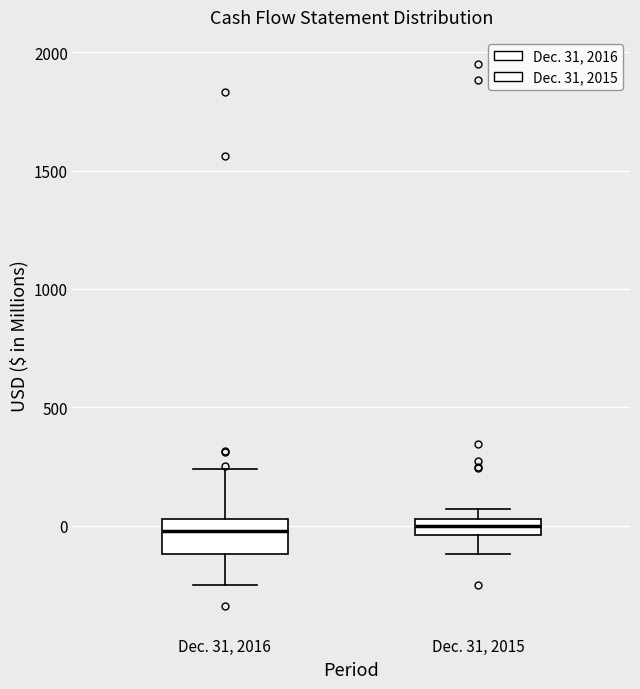

Comparing the boxes themselves (not the whiskers), which one is the tallest?

Dec. 31, 2016